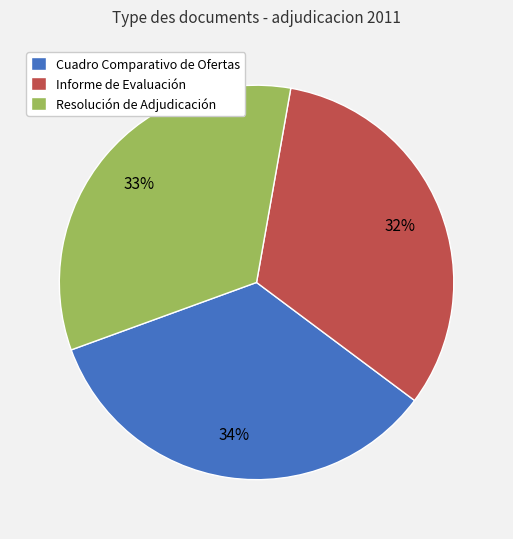

To the nearest percent, what portion does Informe de Evaluación represent?

32%